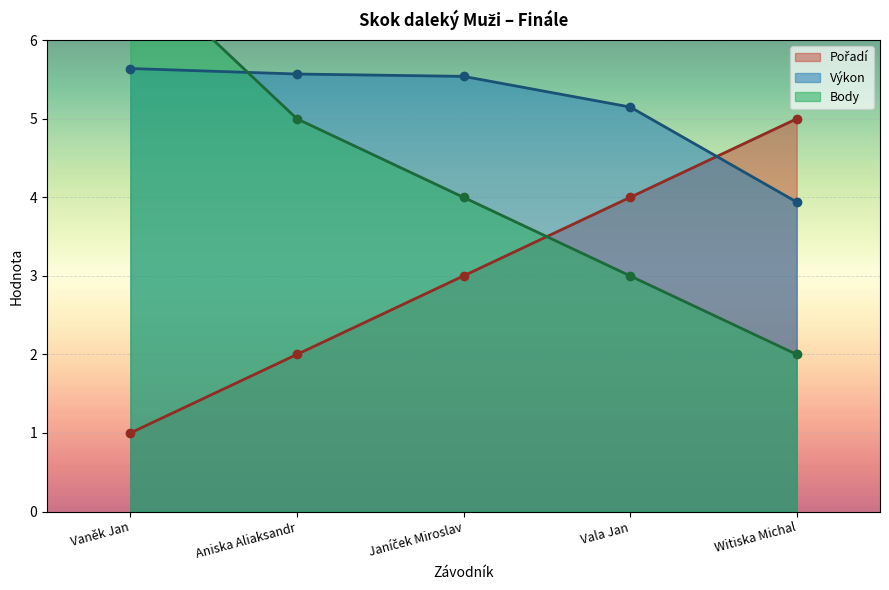

What position from the right is Witiska Michal?

1